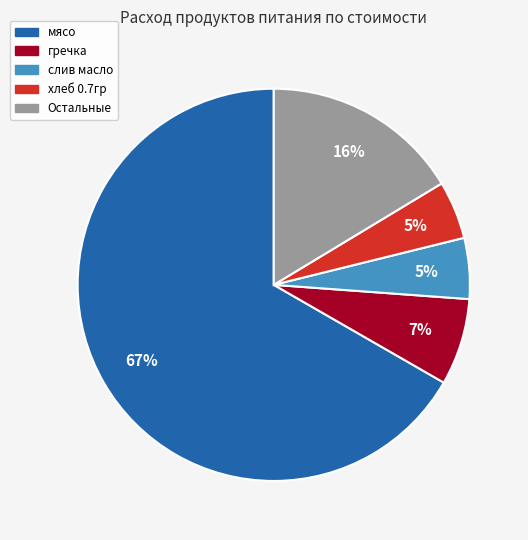

Is the sum of Остальные and мясо greater than half?

Yes